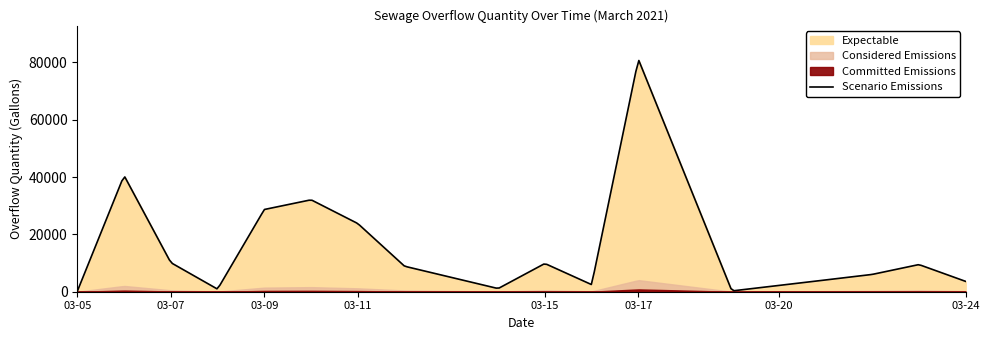

Which category has the lowest value across all series?

2021-03-15